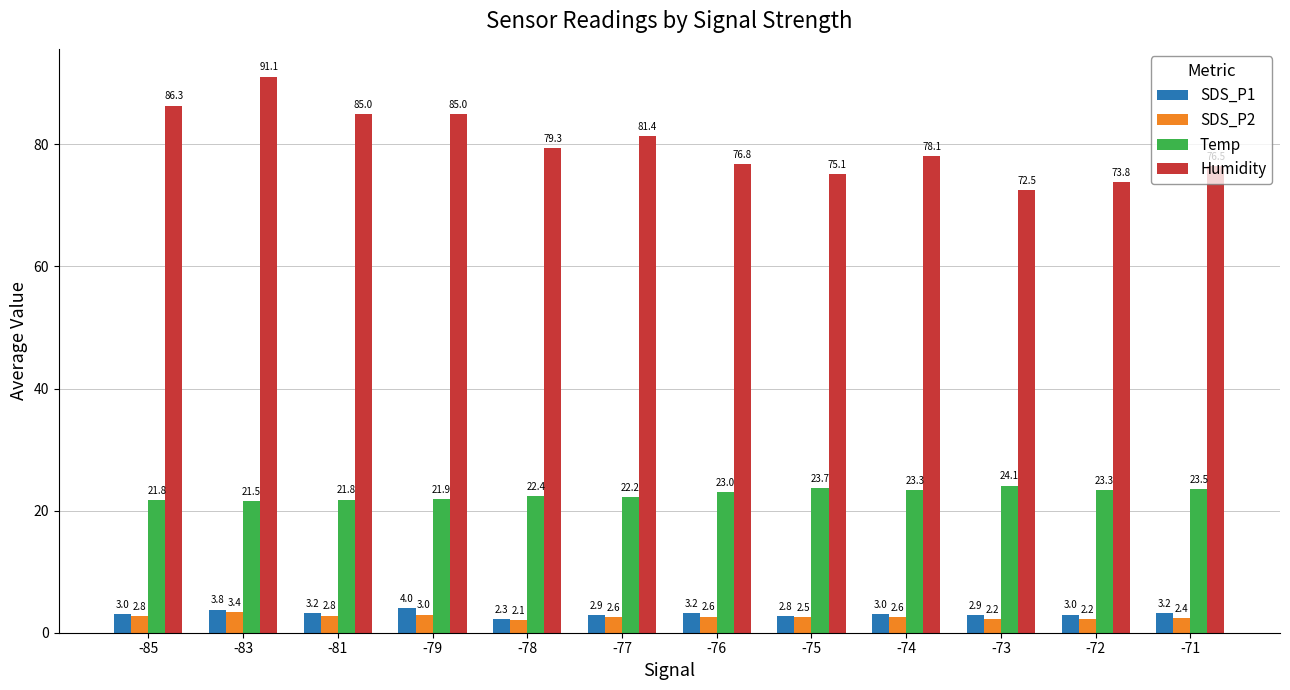

What are all the series names shown in the legend?

SDS_P1, SDS_P2, Temp, Humidity